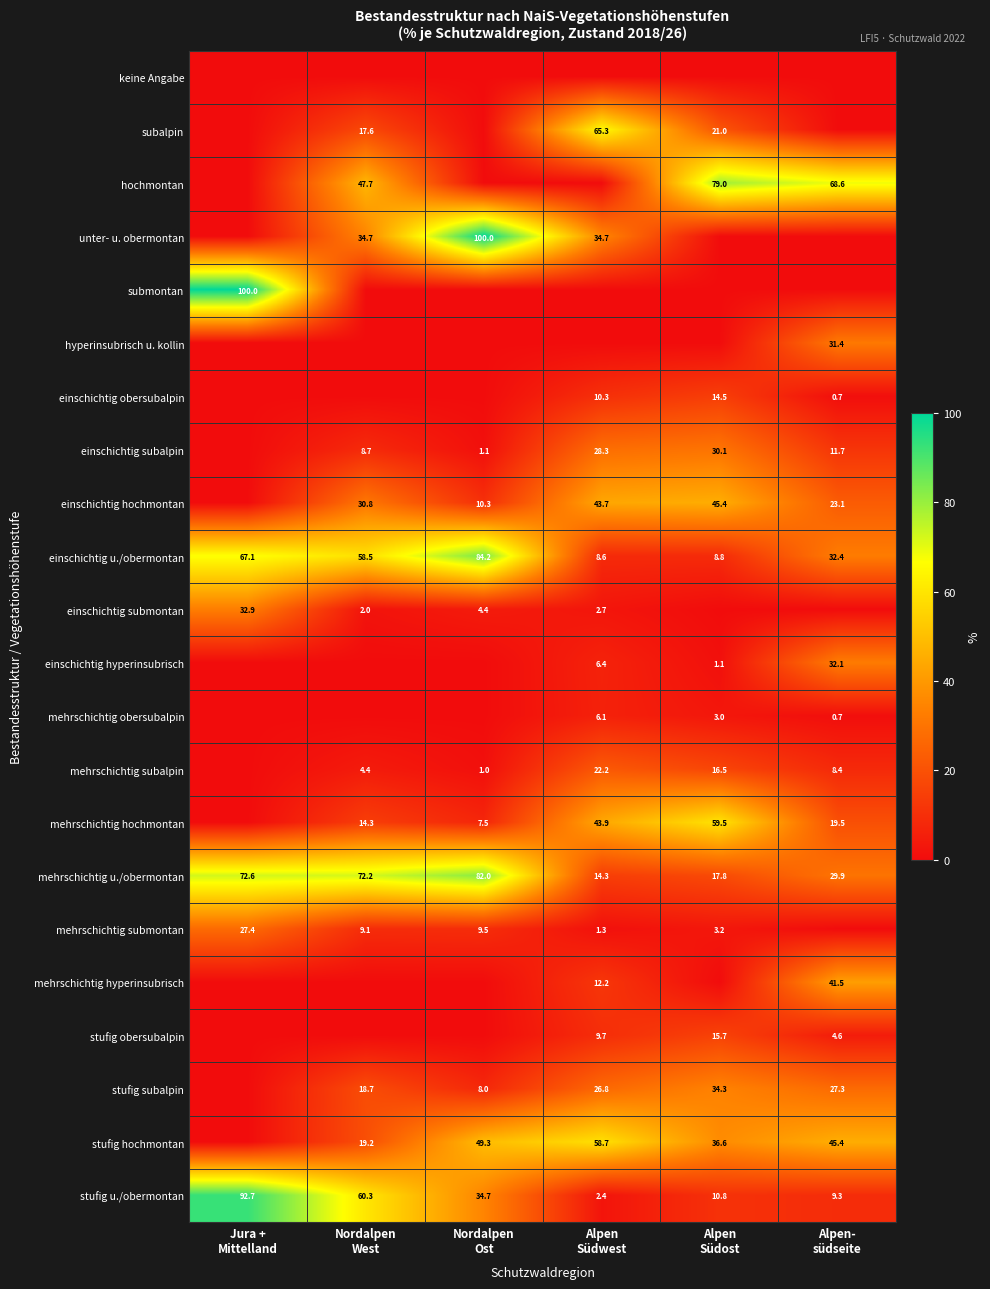

At which label does subalpin first exceed 17?

Nordalpen West